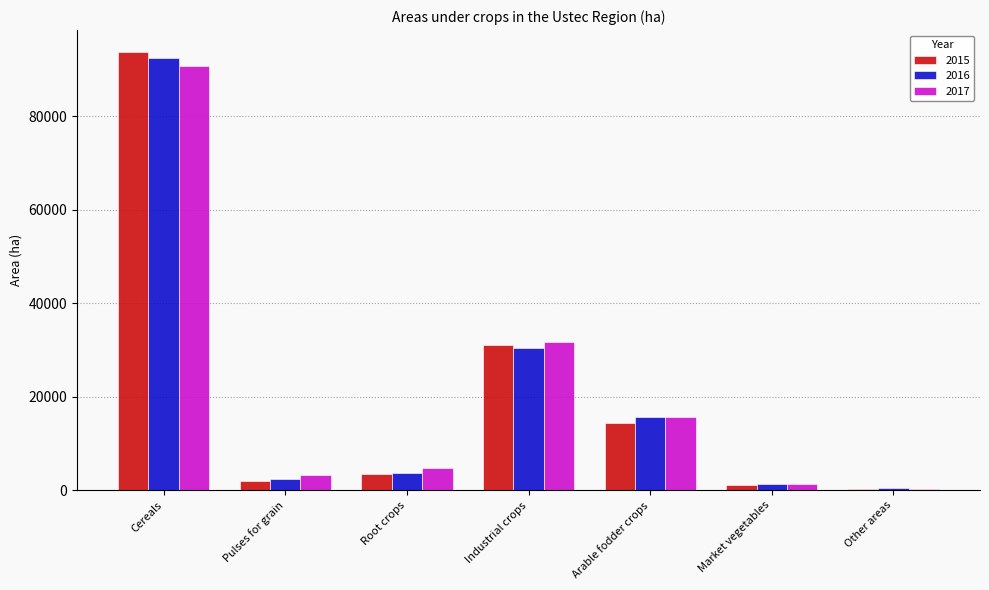

The value of 2016 at Industrial crops is 30522.9. True or false?

True